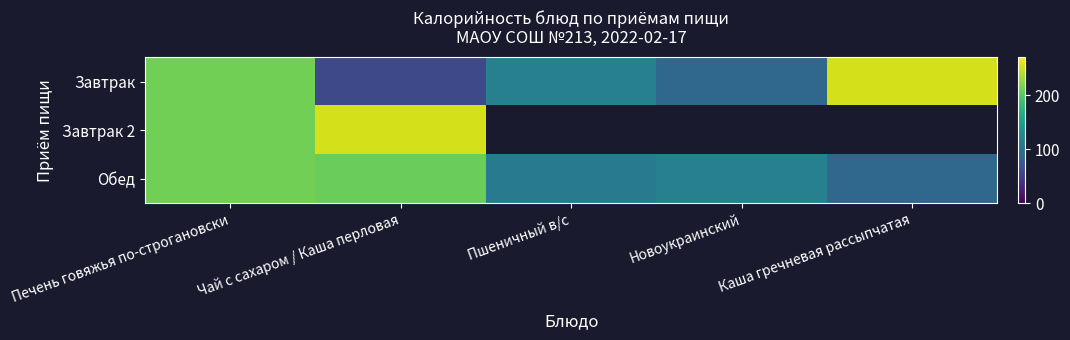

The value of Завтрак 2 at Чай с сахаром / Каша перловая is 253.0. True or false?

True